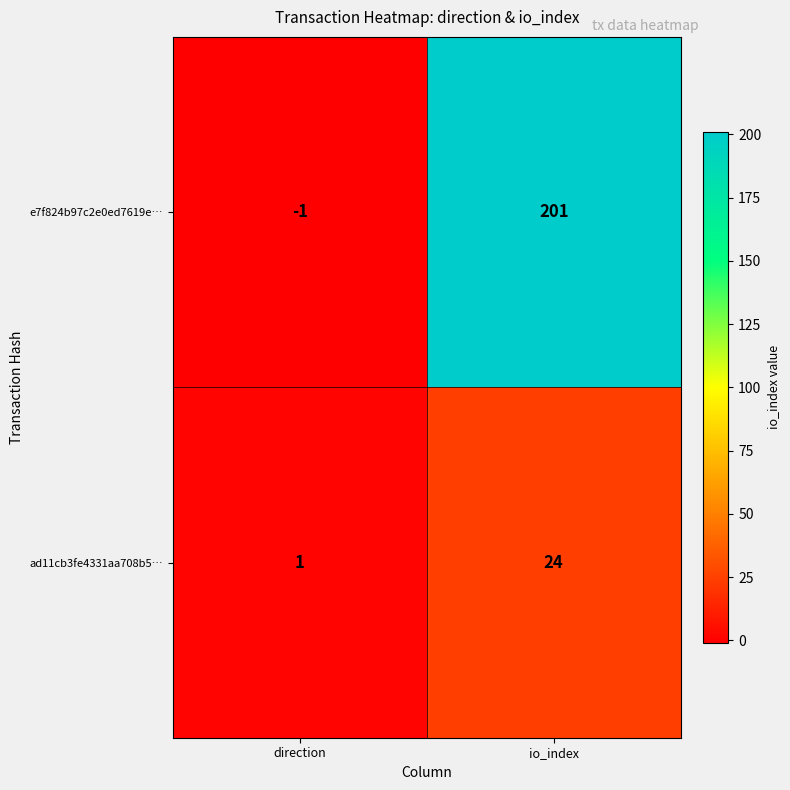

At which category is the sum across all series the highest?

io_index